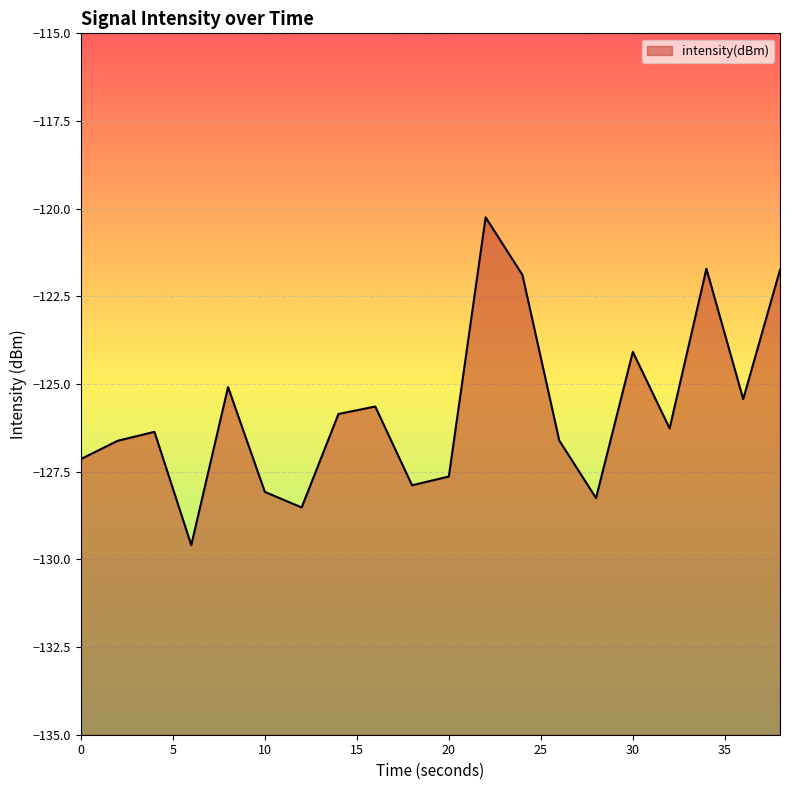

What is the change in value from 10 to 30?

+4.0